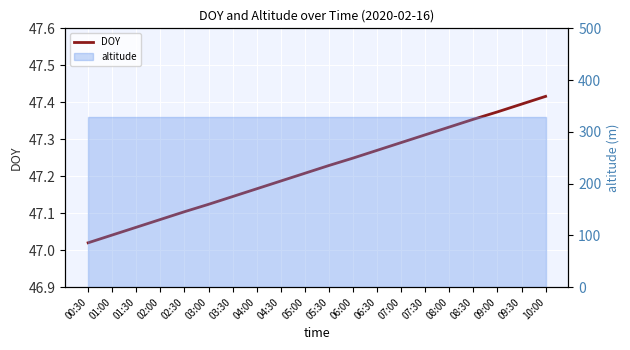

At which category does the chart reach its peak across all series?

10:00